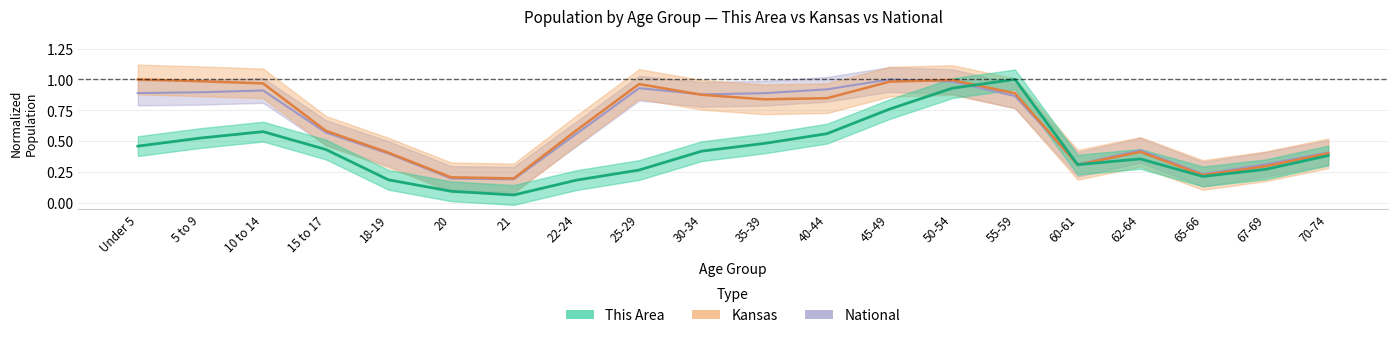

List the series in order of their peak value, lowest first.

This Area, Kansas, National